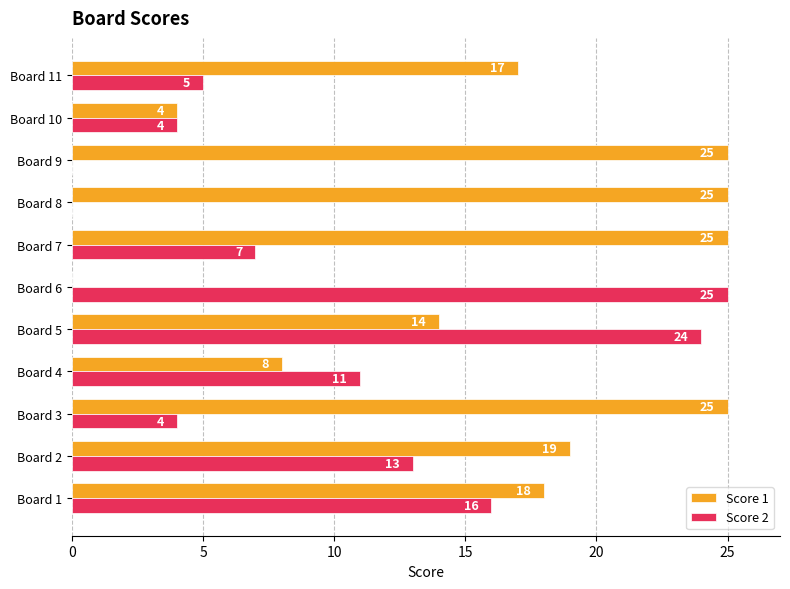

What is the sum of all Score 2 values?

109